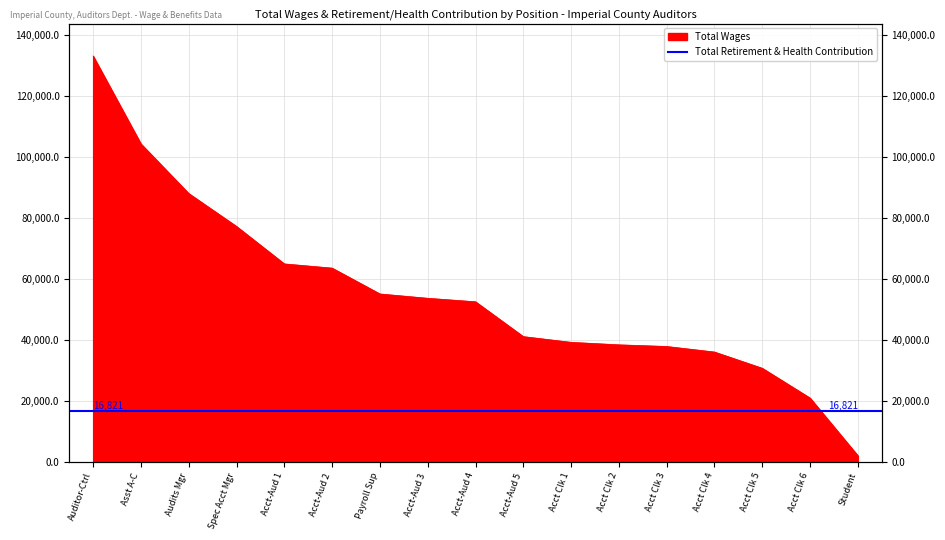

What is the difference between the second highest and minimum values?

102204